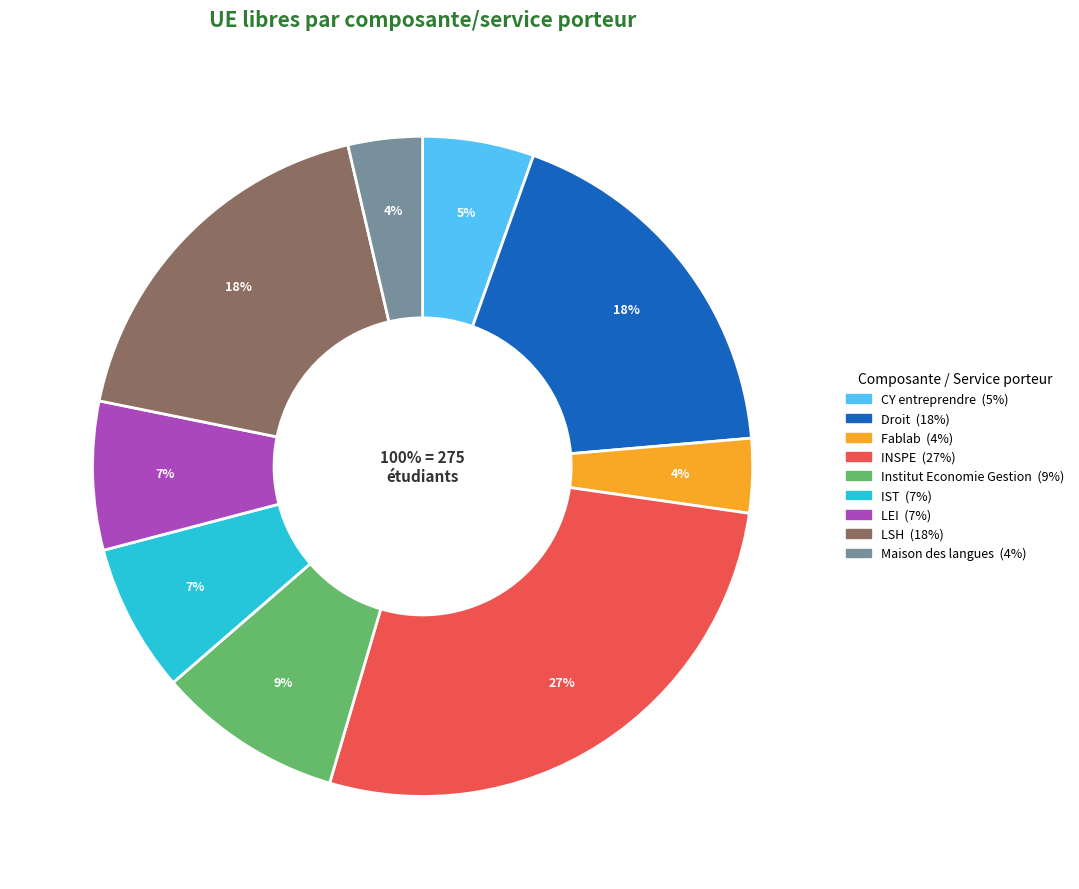

Combined, do LSH and Droit account for over 50%?

No